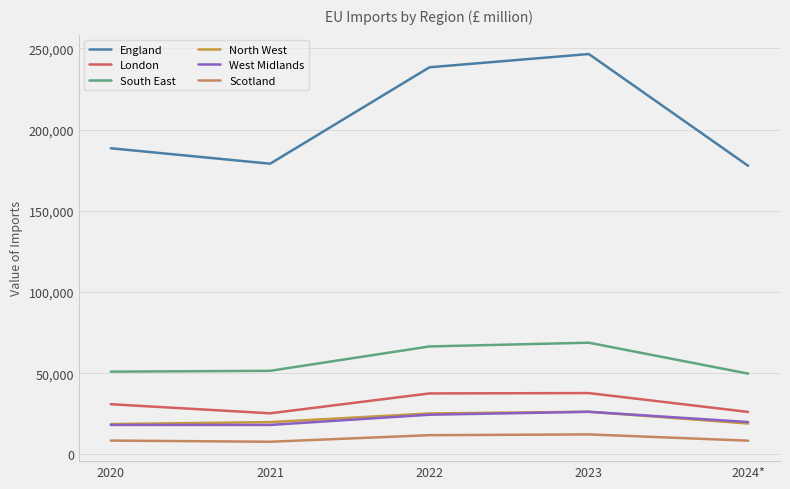

At how many categories does at least one series exceed 245774?

1